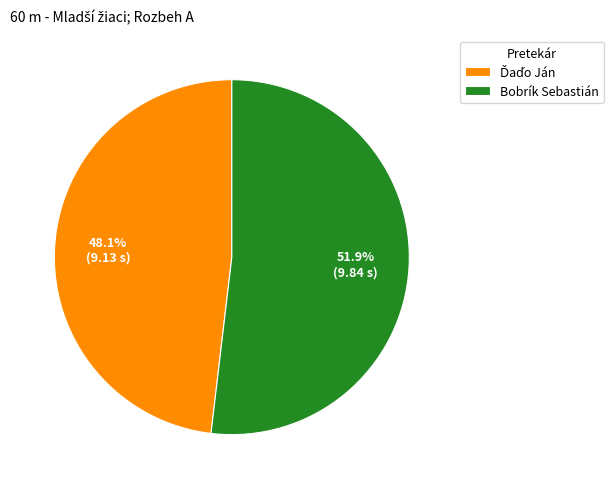

To the nearest percent, what percentage of the pie is Bobrík Sebastián?

52%